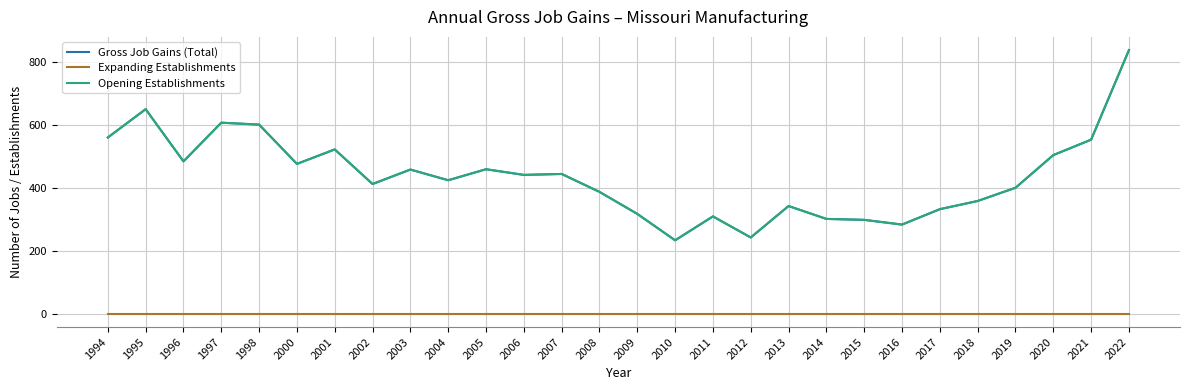

True or false: Expanding Establishments and Opening Establishments intersect in this chart.

False